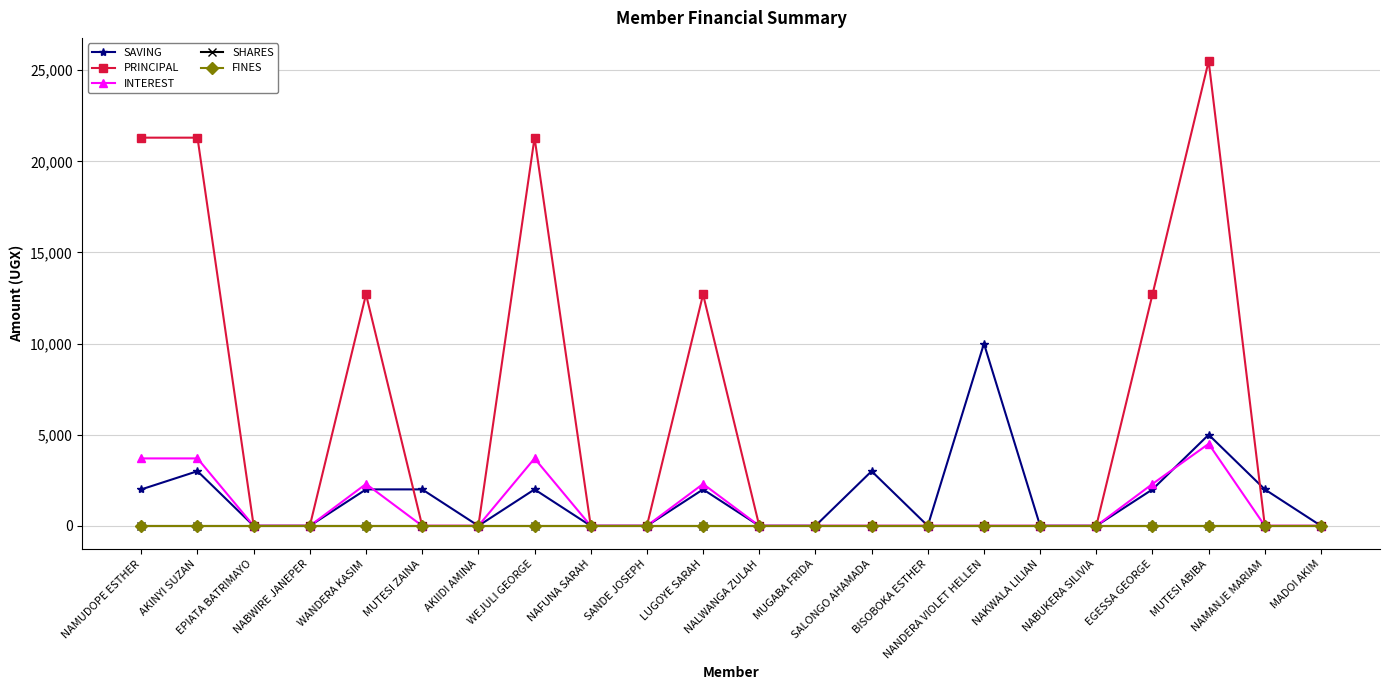

What are all the series names shown in the legend?

SAVING, PRINCIPAL, INTEREST, SHARES, FINES